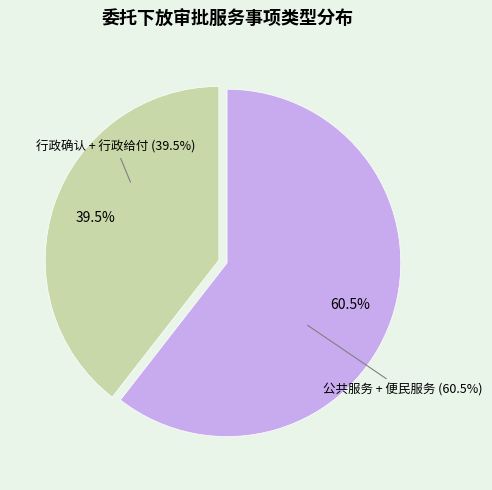

The 公共服务 slice represents 41% of the pie. True or false?

False